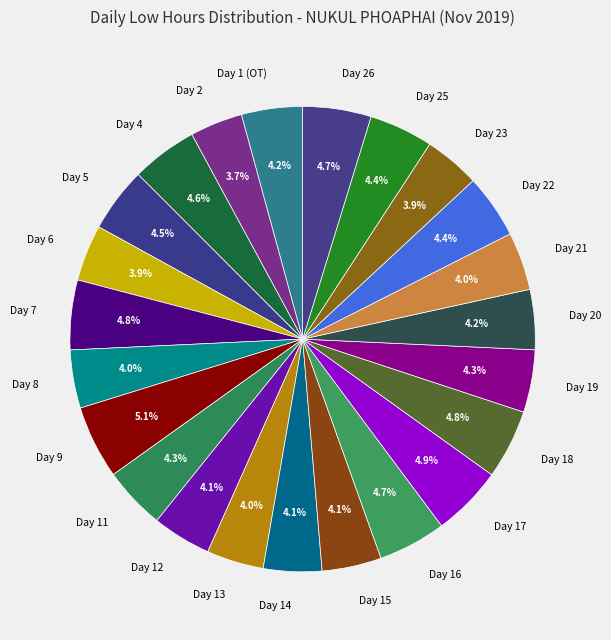

To the nearest percent, what percentage of the pie is Day 13?

4%